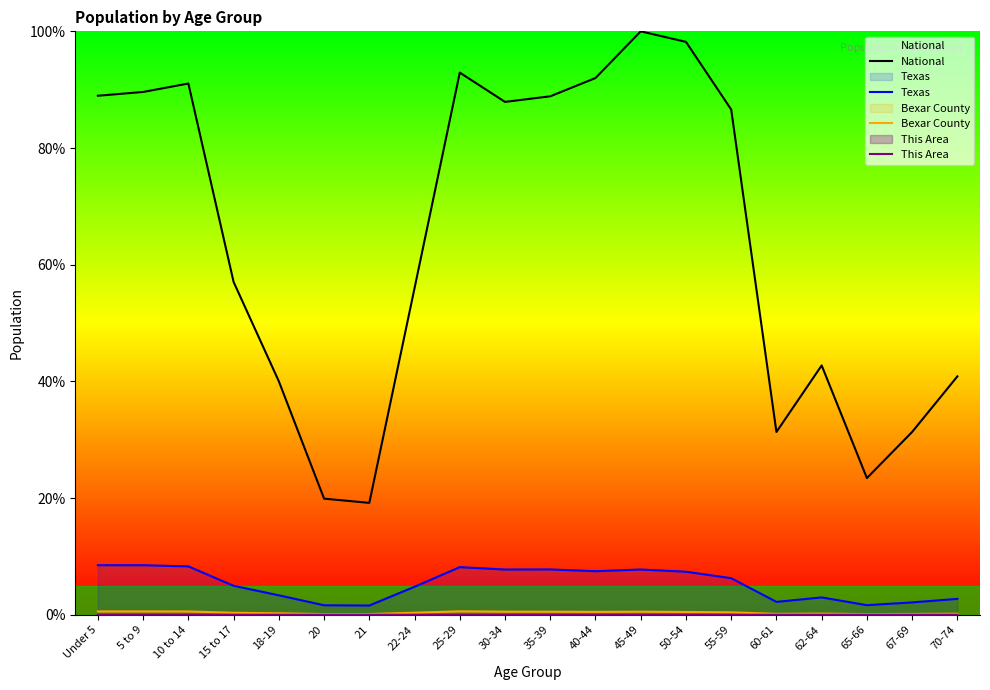

Rank the categories by National value from highest to lowest.

45-49, 50-54, 25-29, 40-44, 10 to 14, 5 to 9, Under 5, 35-39, 30-34, 55-59, 15 to 17, 22-24, 62-64, 70-74, 18-19, 67-69, 60-61, 65-66, 20, 21